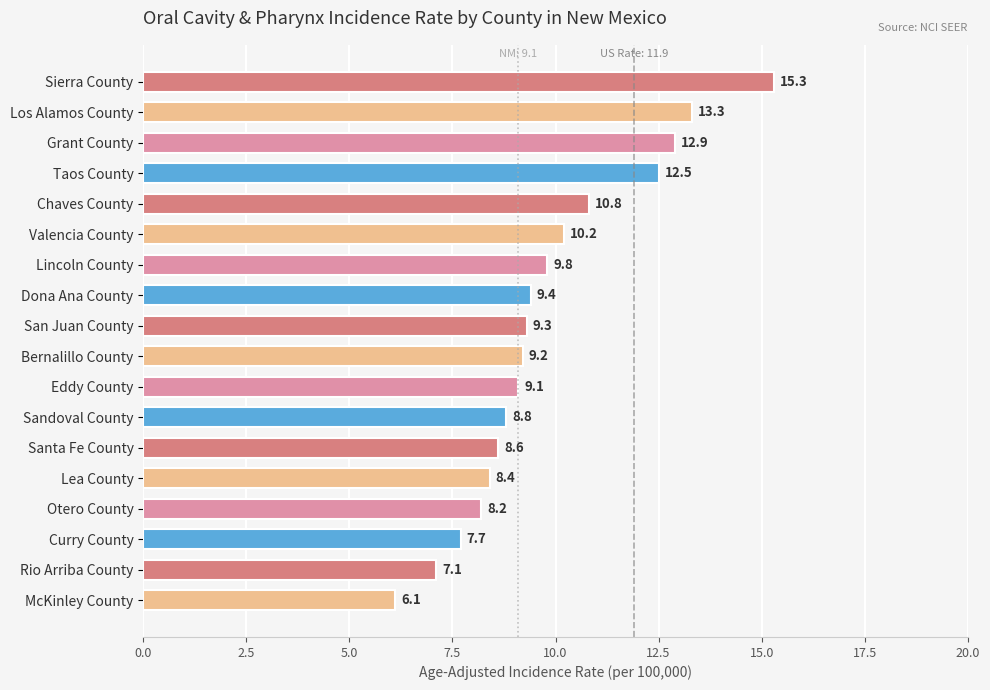

What is the label of the 14th bar from the top?

Lea County